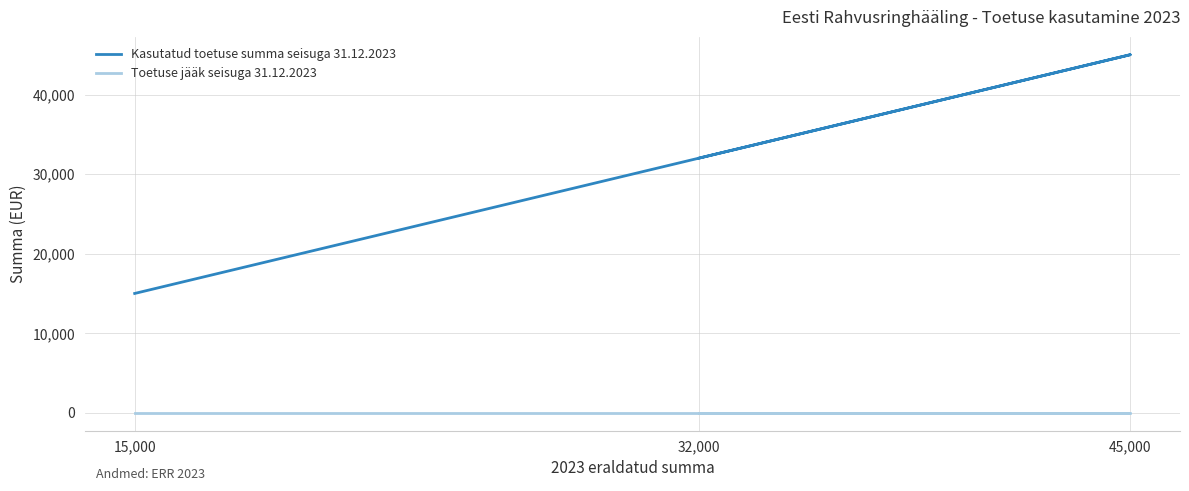

Which category has the highest value in the Toetuse jääk seisuga 31.12.2023 series?

32,000